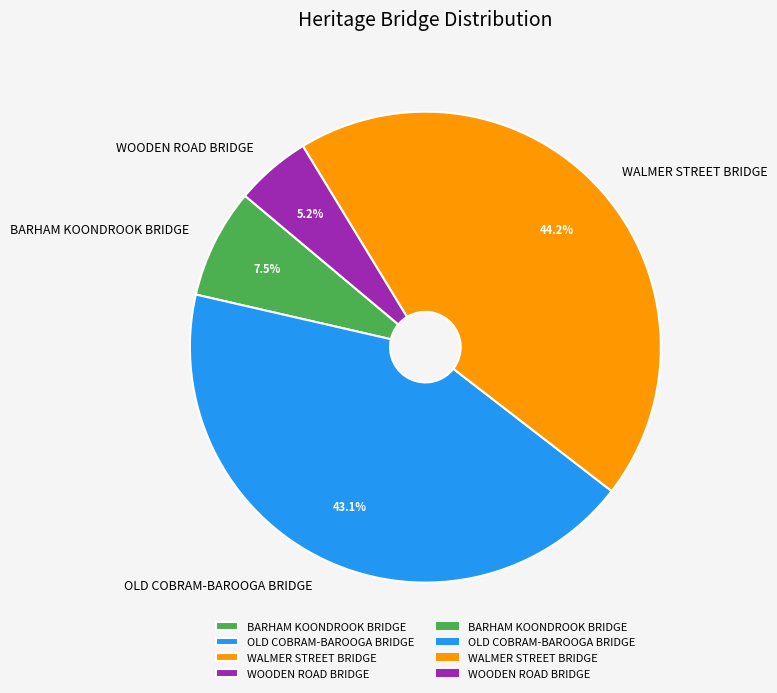

True or false: WALMER STREET BRIDGE accounts for 44% of the total.

True